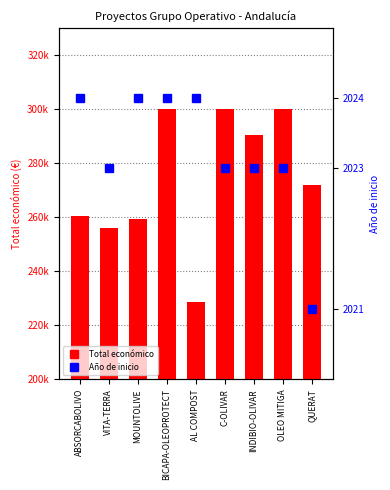

What is the difference between the maximum and second lowest values in the Total económico series?

44076